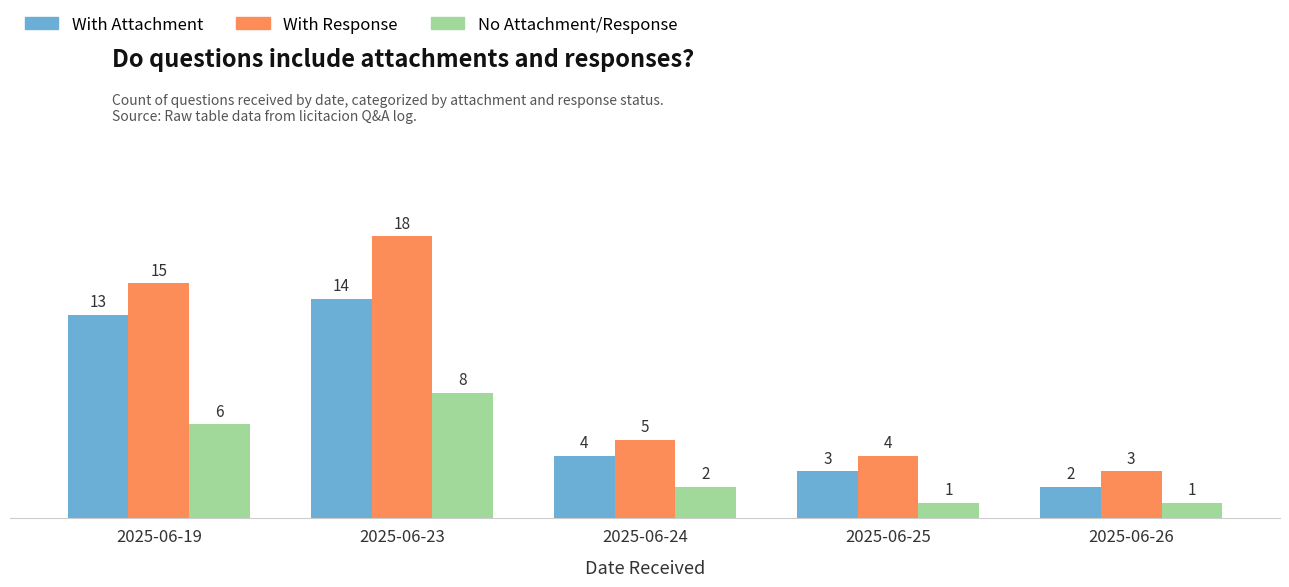

Which series has the largest range (max minus min)?

With Response